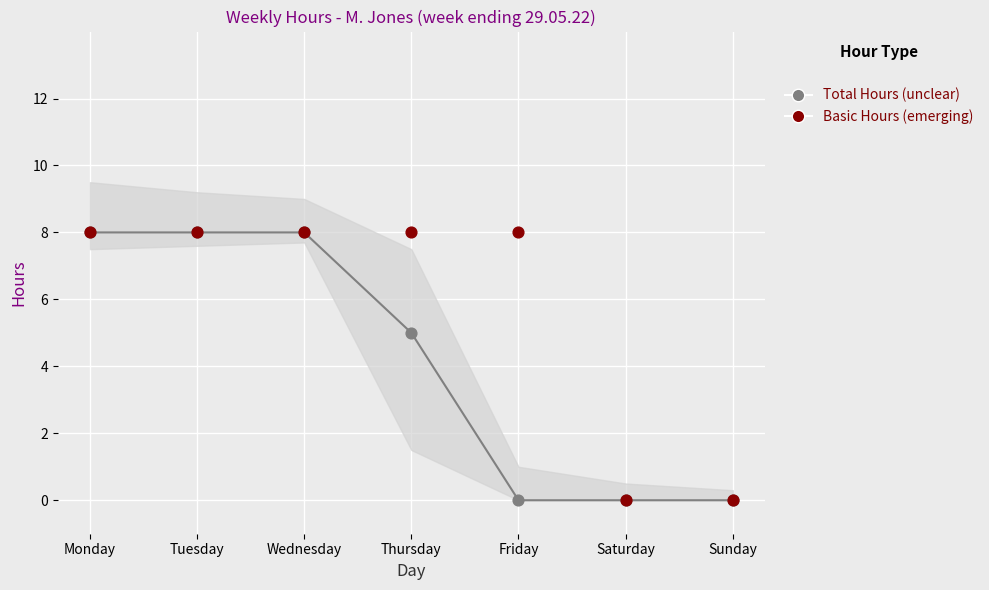

In the Total Hours (unclear) series, what Y value is closest to 4?

5